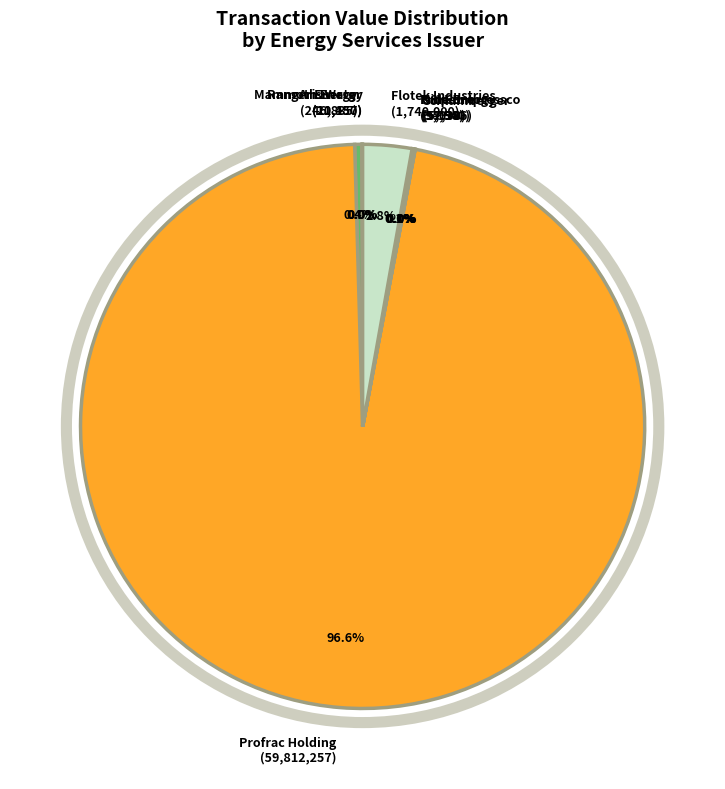

Is there a majority slice in this chart?

Yes